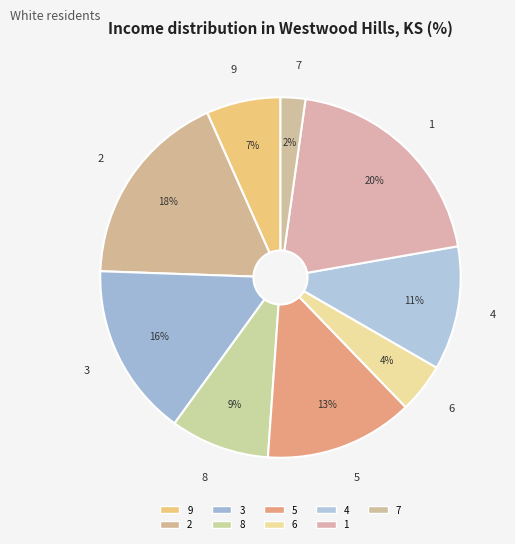

How many segments does this pie chart have?

9